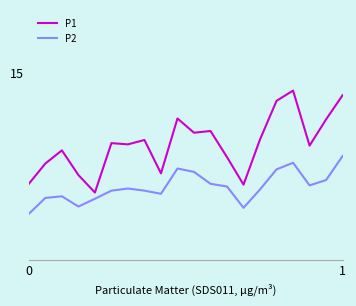

What is the value of the P1 point at the 20th from the left?

13.2